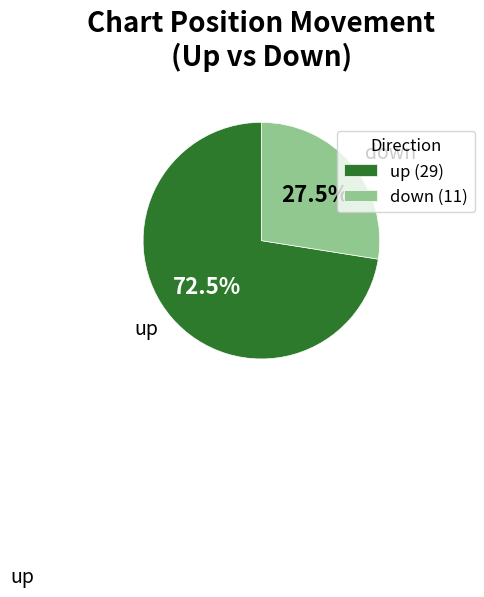

What portion of the pie excludes up?

27.5%